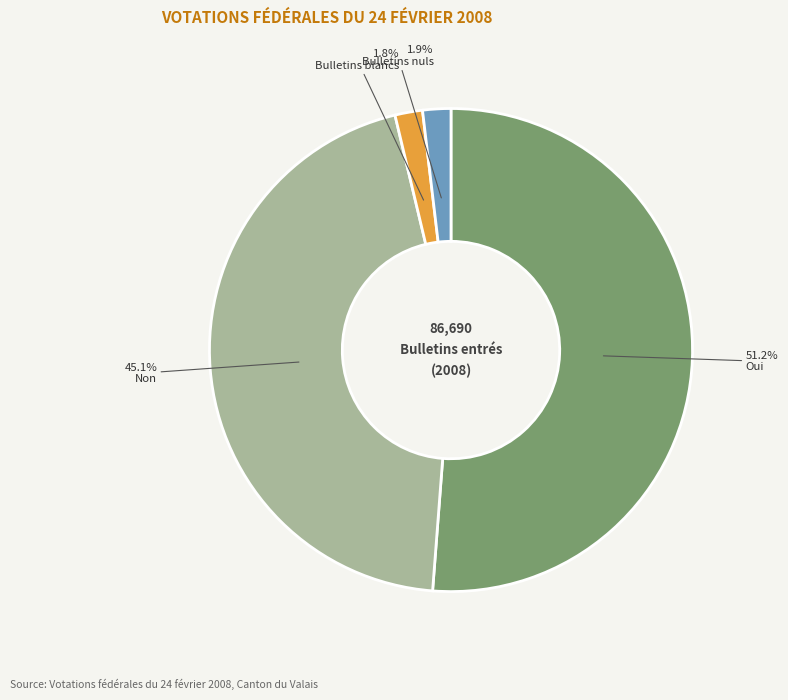

To the nearest percent, what is the average slice percentage?

25%